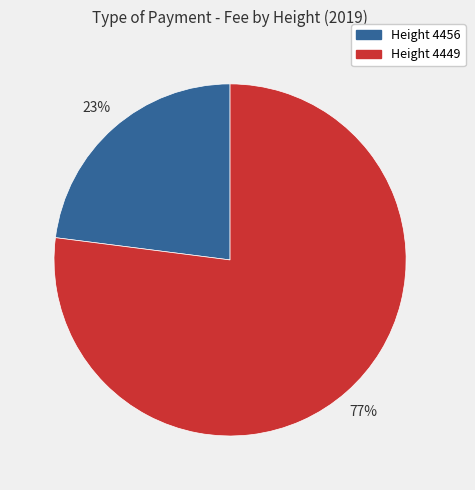

Which category accounts for the majority?

Height 4449